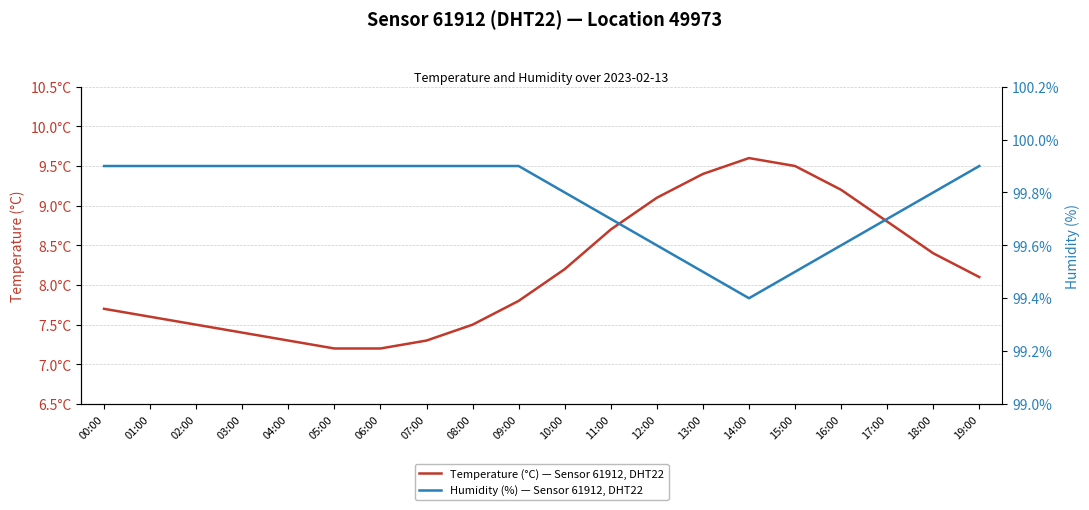

What is the sum of all temperature values?

163.5